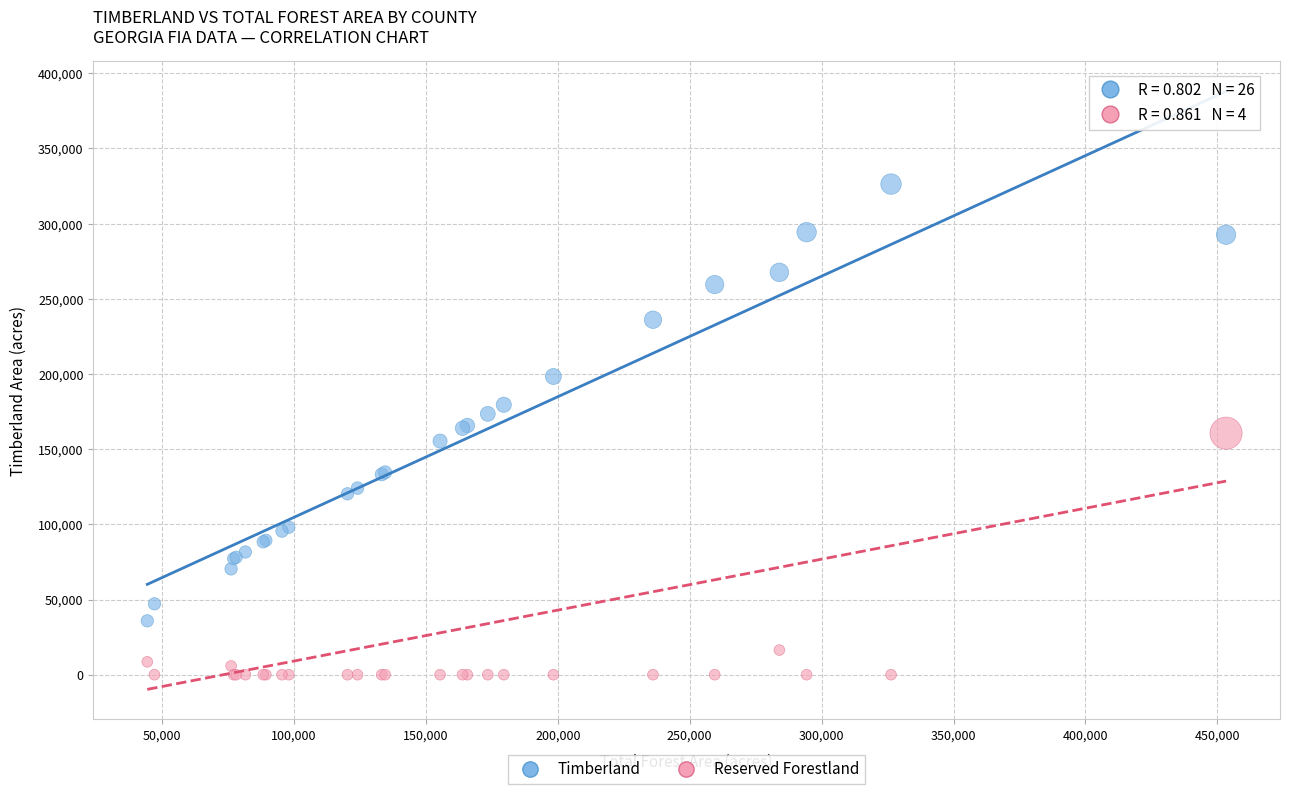

What are all the series names shown in the legend?

Timberland, Reserved Forestland